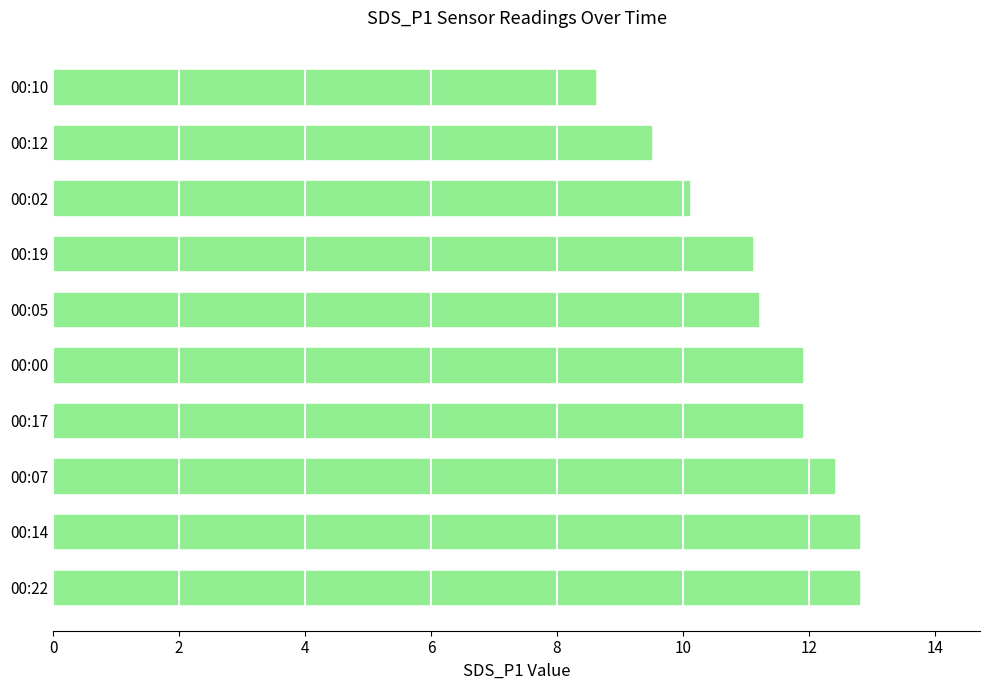

Is it true that the value at 00:00 is 19.5?

False